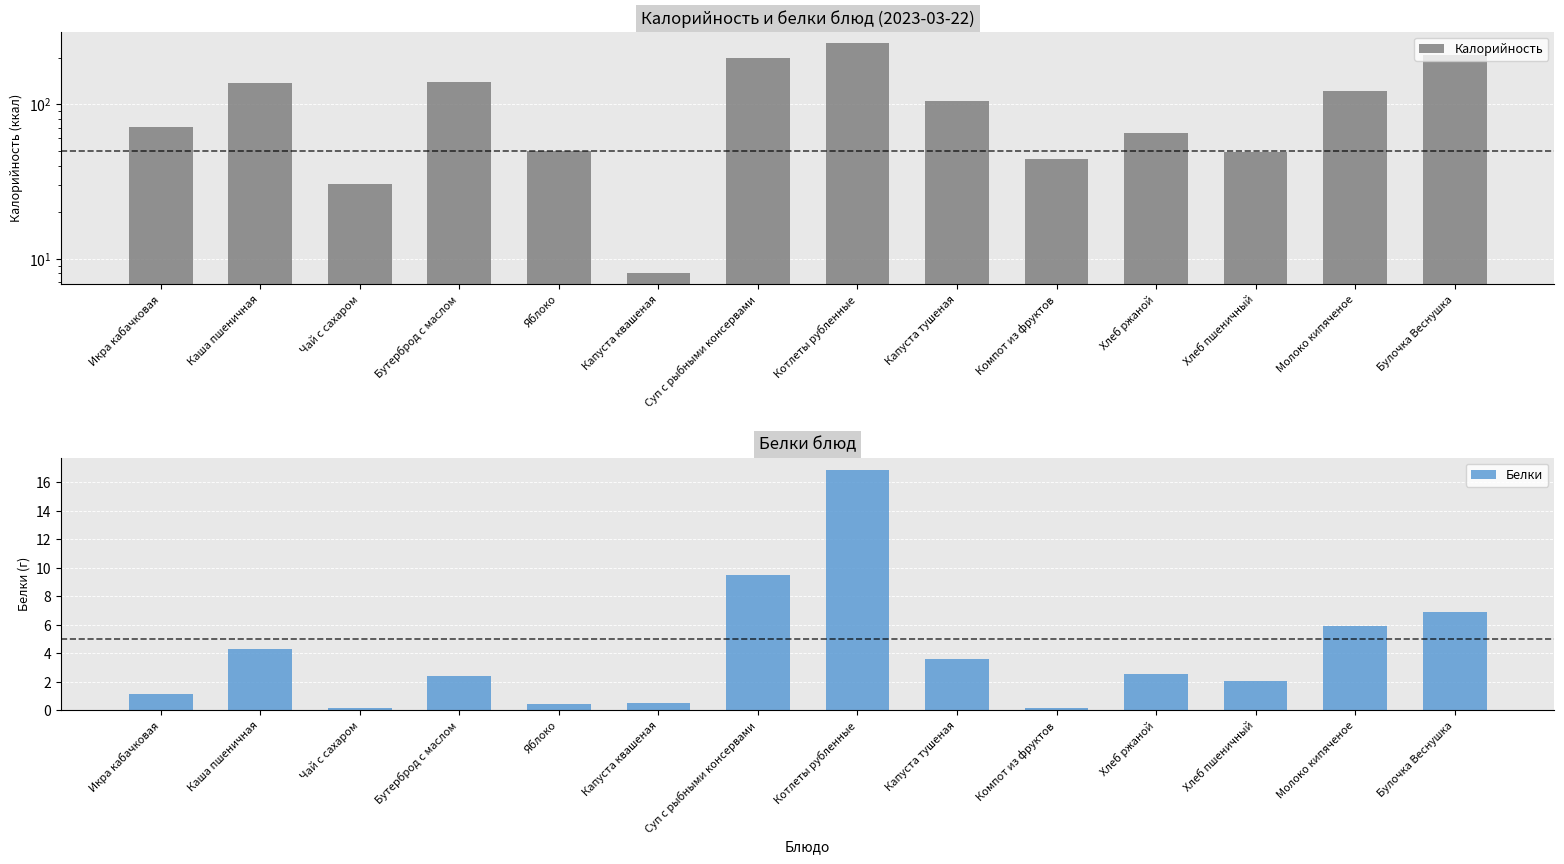

List the series in order of their overall mean, lowest first.

Белки, Калорийность